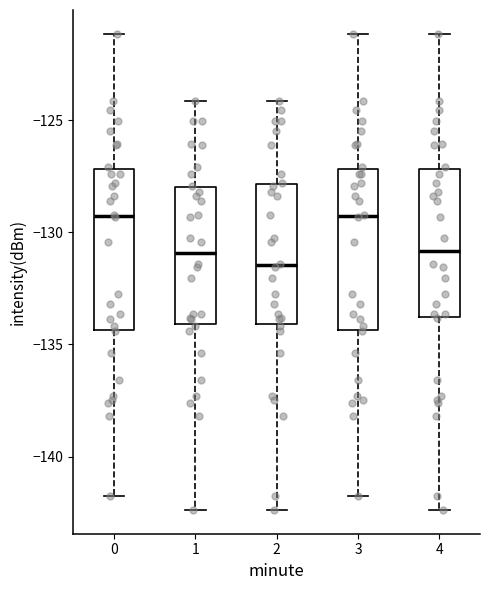

Reading left to right, transcribe this box plot: for each box, give where its median line is, the range the box spans, and where its two whiskers end, as read against the y-axis. The values are not printed on the chart, so give them approximately, as read against the axis.

0: median -129.5, box -134.5 to -127.0, whiskers -141.5 to -121.0
1: median -131.0, box -134.0 to -128.0, whiskers -142.5 to -124.0
2: median -131.5, box -134.0 to -128.0, whiskers -142.5 to -124.0
3: median -129.5, box -134.5 to -127.0, whiskers -141.5 to -121.0
4: median -131.0, box -134.0 to -127.0, whiskers -142.5 to -121.0